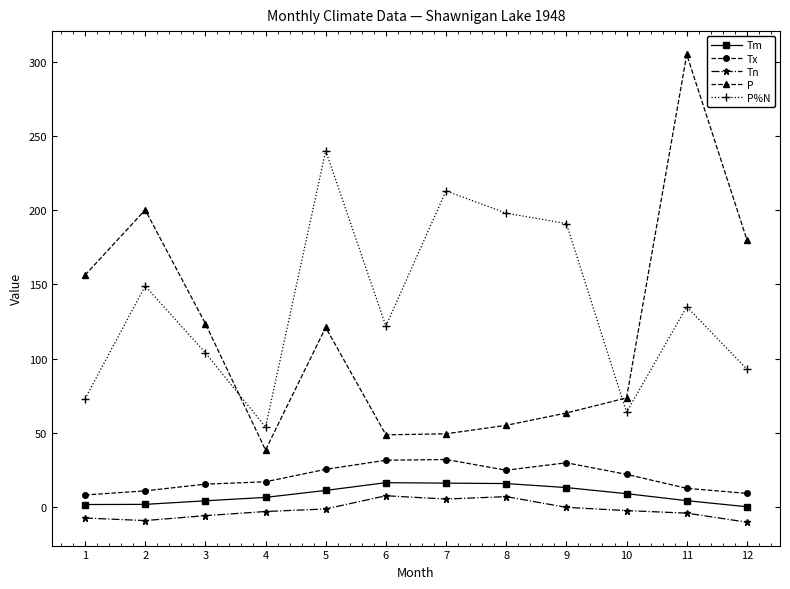

List the series in order of their peak value, lowest first.

Tn, Tm, Tx, P%N, P